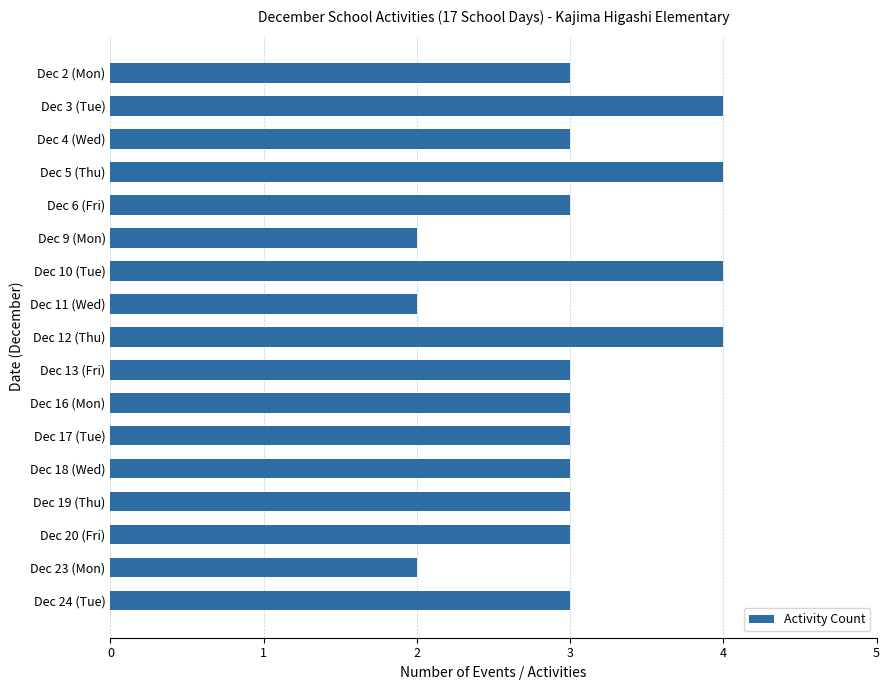

What is the difference between the second highest and minimum values?

2